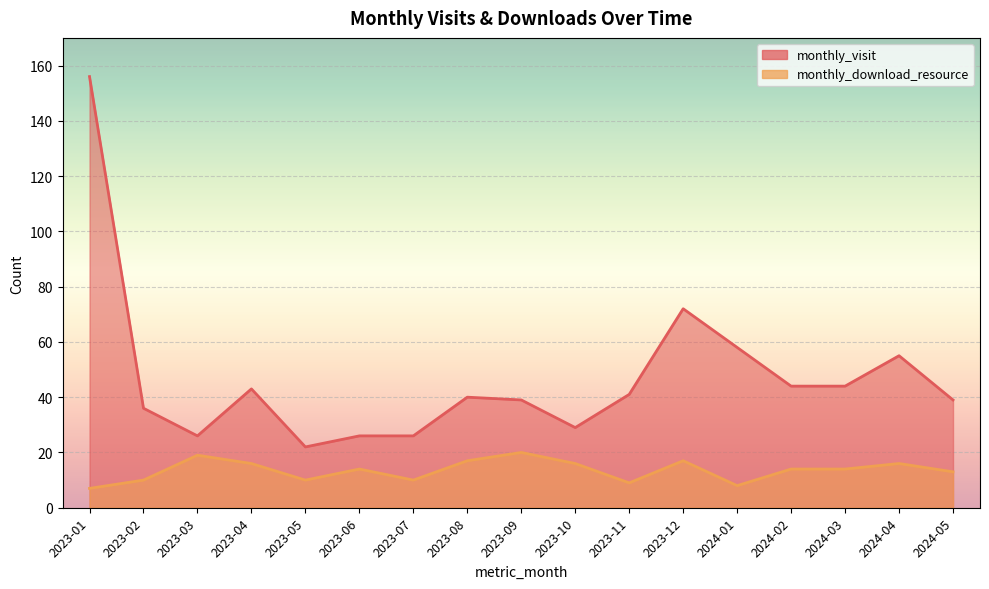

What are all the series names shown in the legend?

monthly_visit, monthly_download_resource